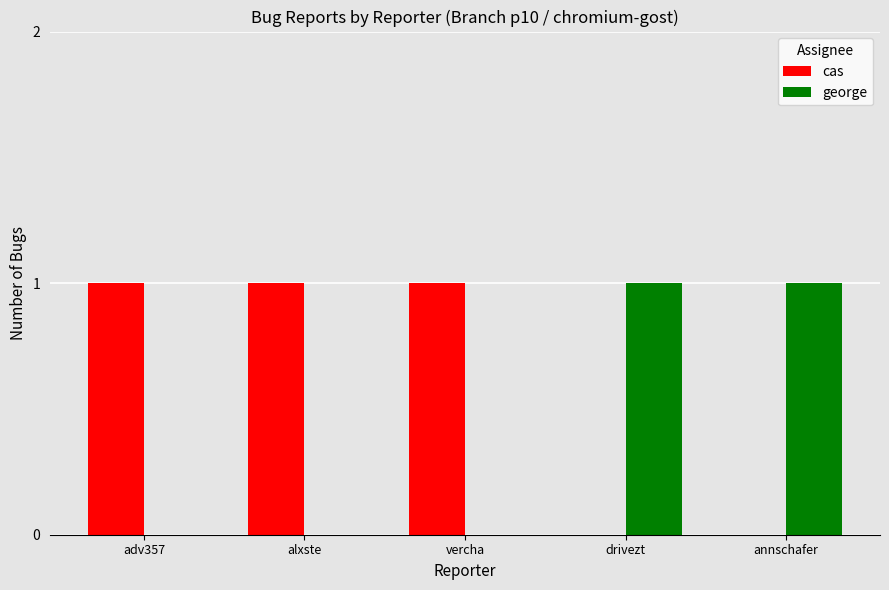

Which series has the largest total across all categories?

cas